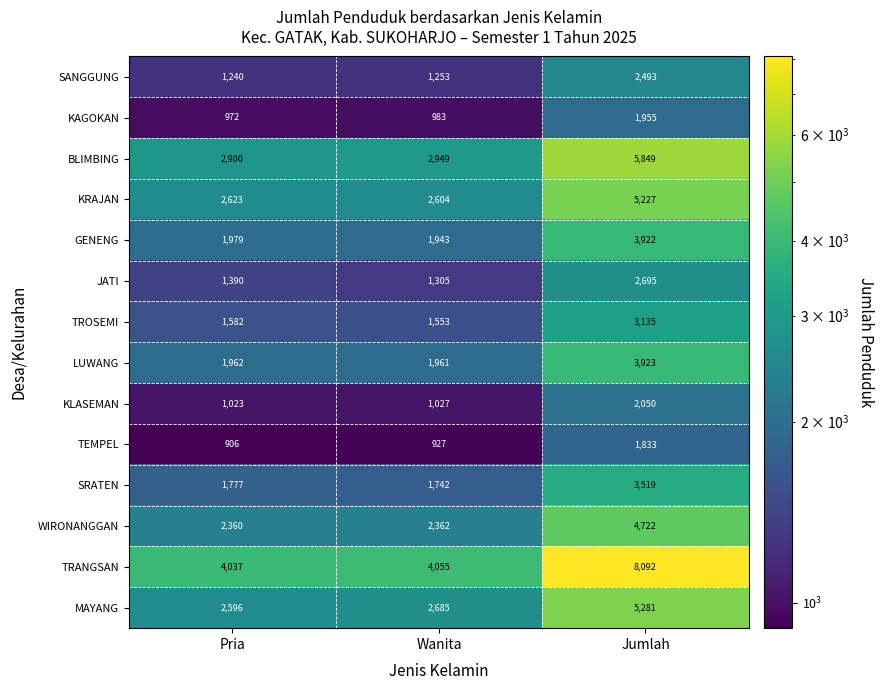

Which series has the largest range (max minus min)?

TRANGSAN